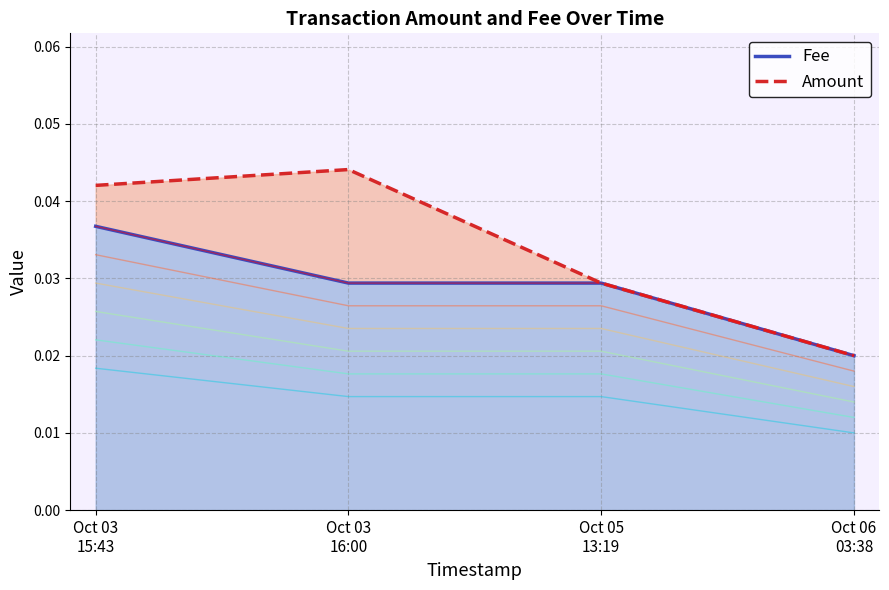

List the labels in order of value, largest first.

Oct 03 15:43, Oct 03 16:00, Oct 05 13:19, Oct 06 03:38